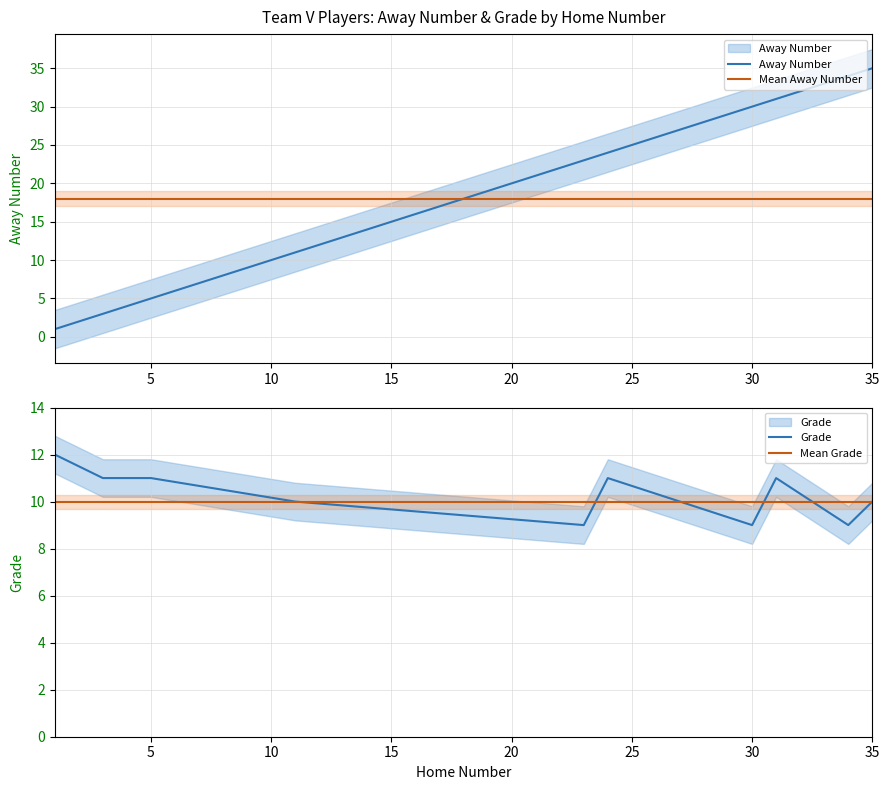

True or false: Mean Away Number and Grade cross at least once.

False